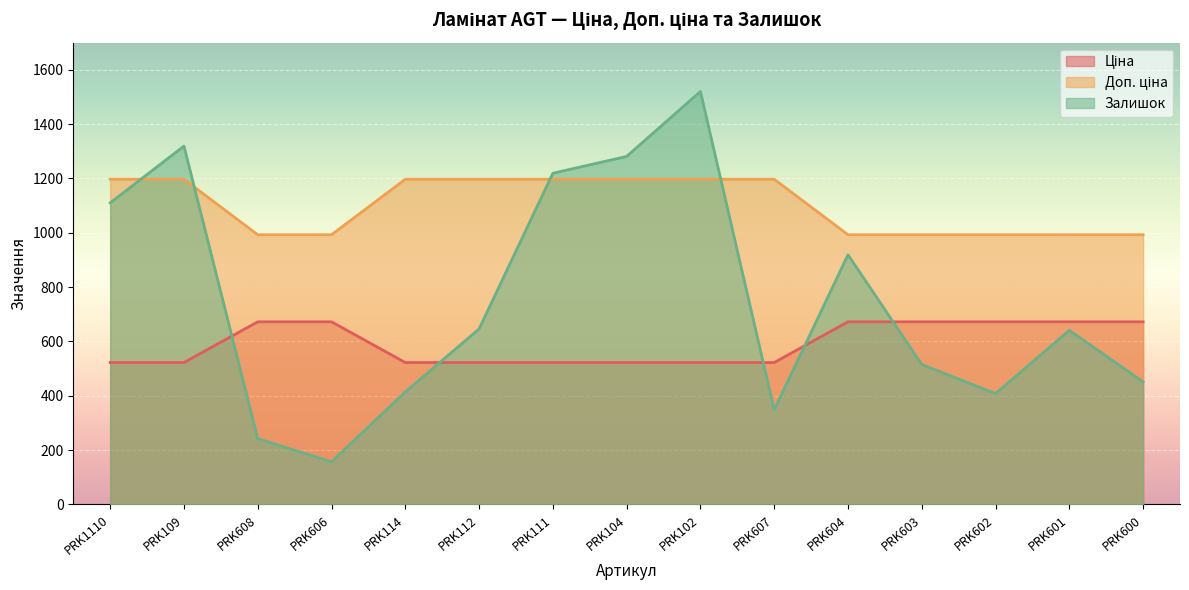

Reading left to right, extract all data points from this chart.

Ціна: 522.2	522.2	672.1	672.1	522.2	522.2	522.2	522.2	522.2	522.2	672.1	672.1	672.1	672.1	672.1
Доп. ціна: 1197.0	1197.0	992.7	992.7	1197.0	1197.0	1197.0	1197.0	1197.0	1197.0	992.7	992.7	992.7	992.7	992.7
Залишок: 1110.0	1319.0	242.0	157.0	414.0	646.0	1219.0	1281.0	1520.0	348.0	919.0	515.0	408.0	641.0	451.0